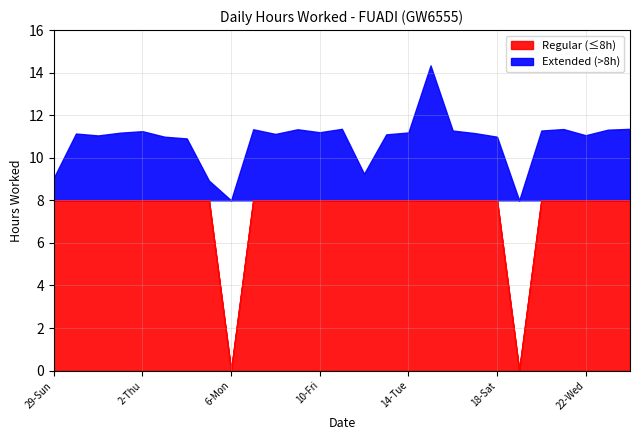

The chart shows a value of 2.4 at 21-Tue. True or false?

False